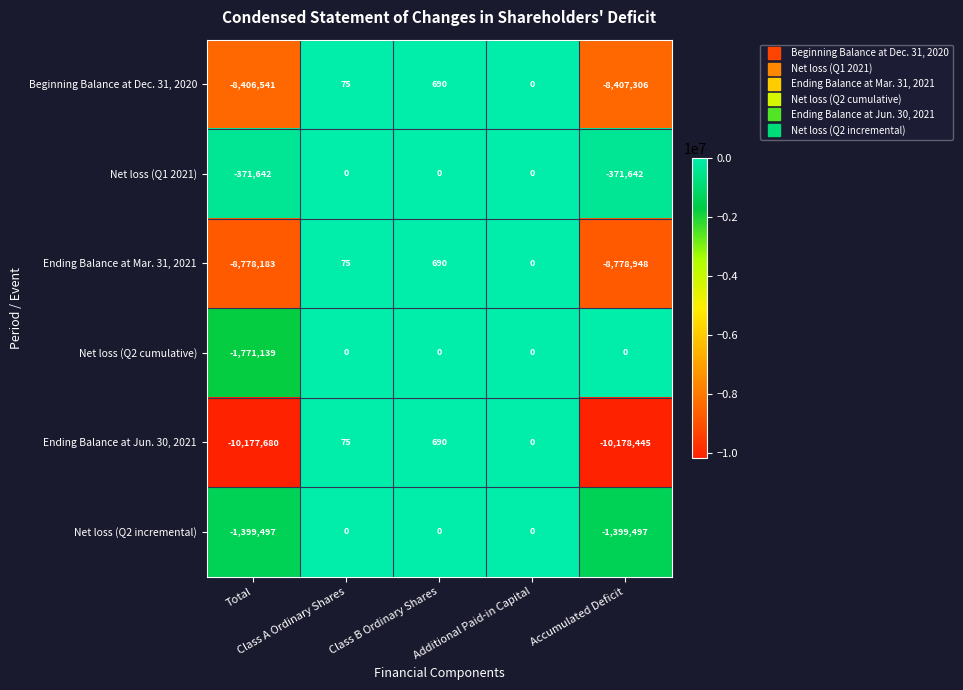

What is the difference between the second highest and minimum values in the Beginning Balance at Dec. 31, 2020 series?

8407381